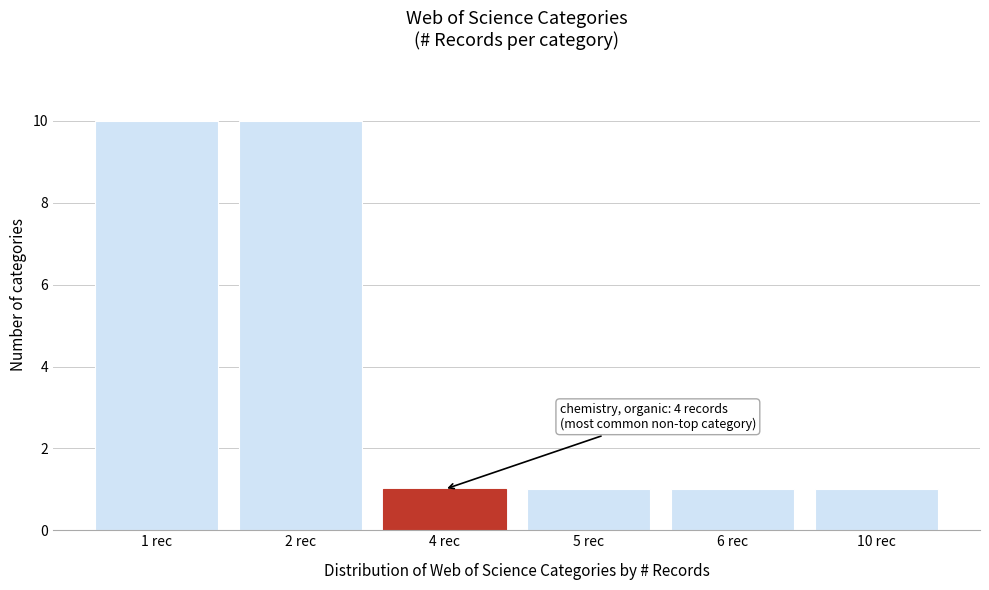

Reading left to right, list all the values displayed in this chart.

1 rec=10	2 rec=10	4 rec=1	5 rec=1	6 rec=1	10 rec=1